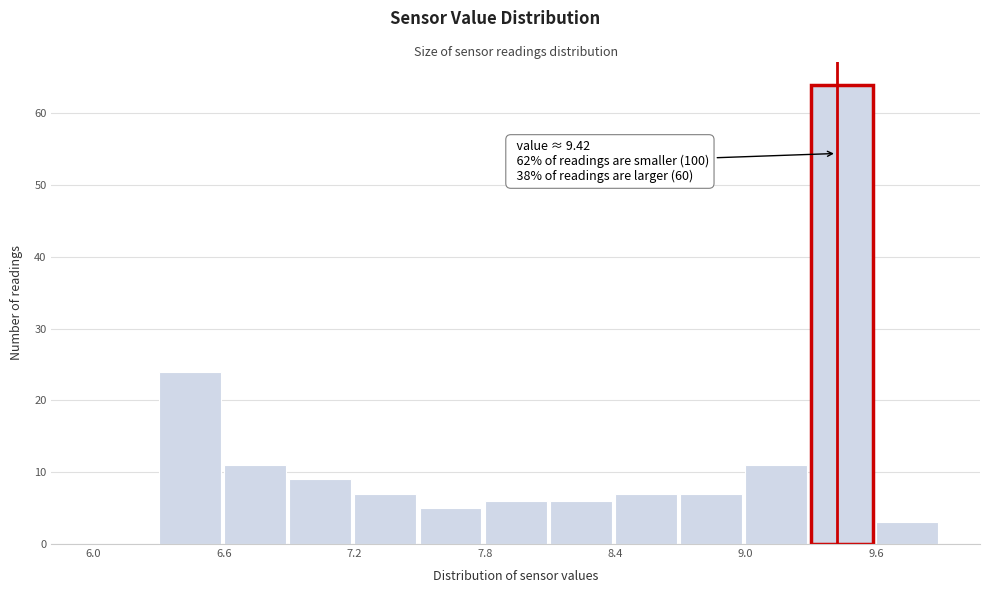

Around what value on the x-axis is the tallest bar? Give the approximate position of its centre, as read against the axis.

9.4